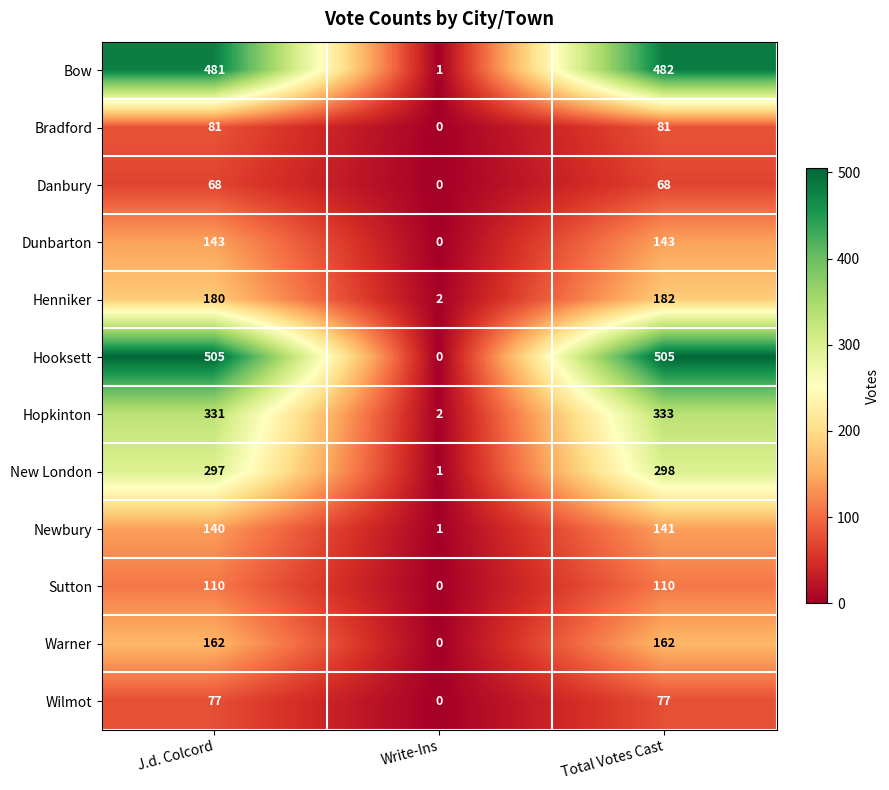

Rank the series at J.d. Colcord from lowest to highest value.

Danbury, Wilmot, Bradford, Sutton, Newbury, Dunbarton, Warner, Henniker, New London, Hopkinton, Bow, Hooksett